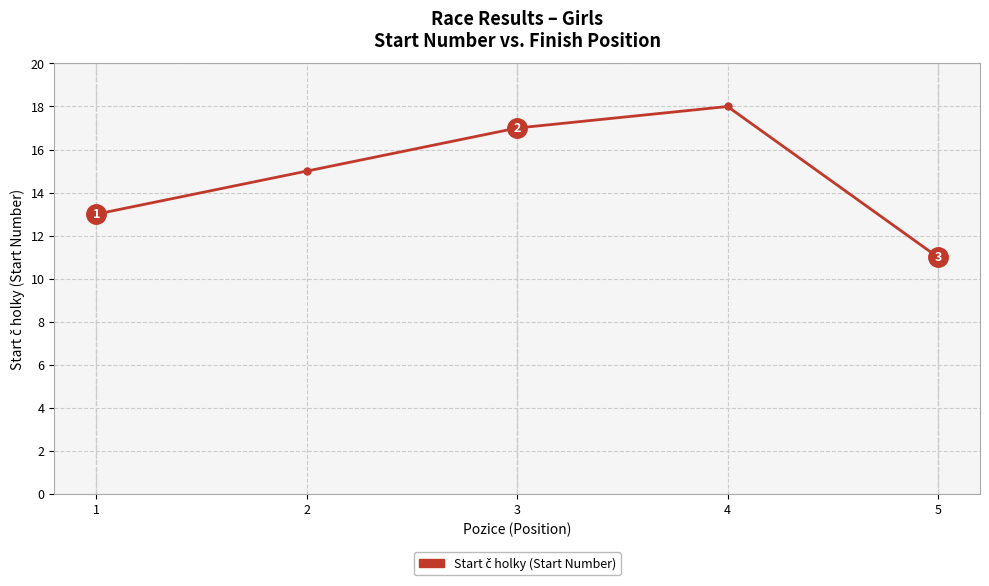

At which label is the value closest to 14?

1